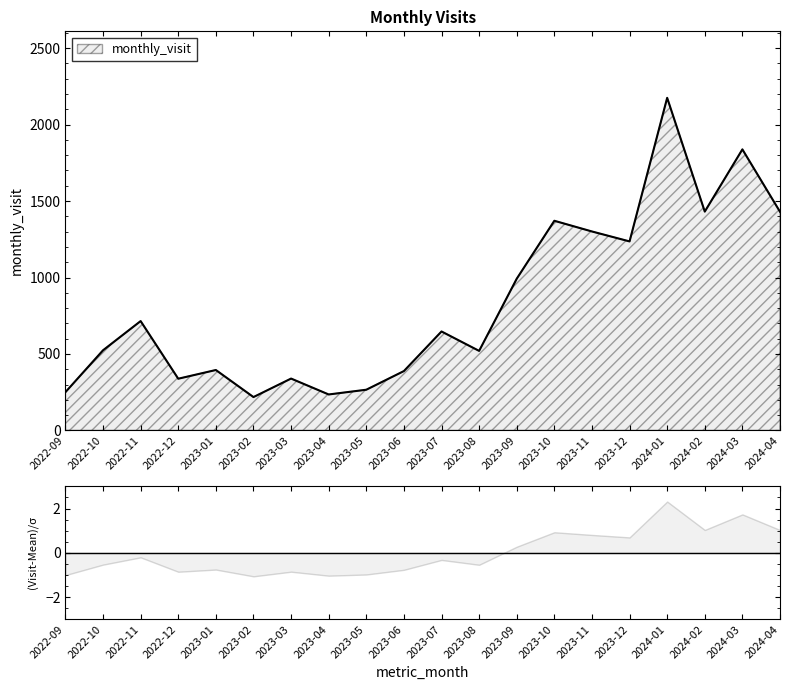

What is the value of the 20th point from the left?

1430